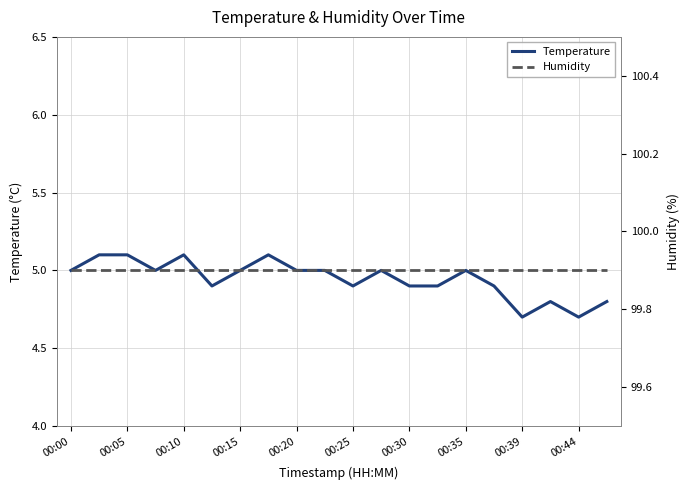

What is the difference between the highest and lowest values at 00:00?

94.9